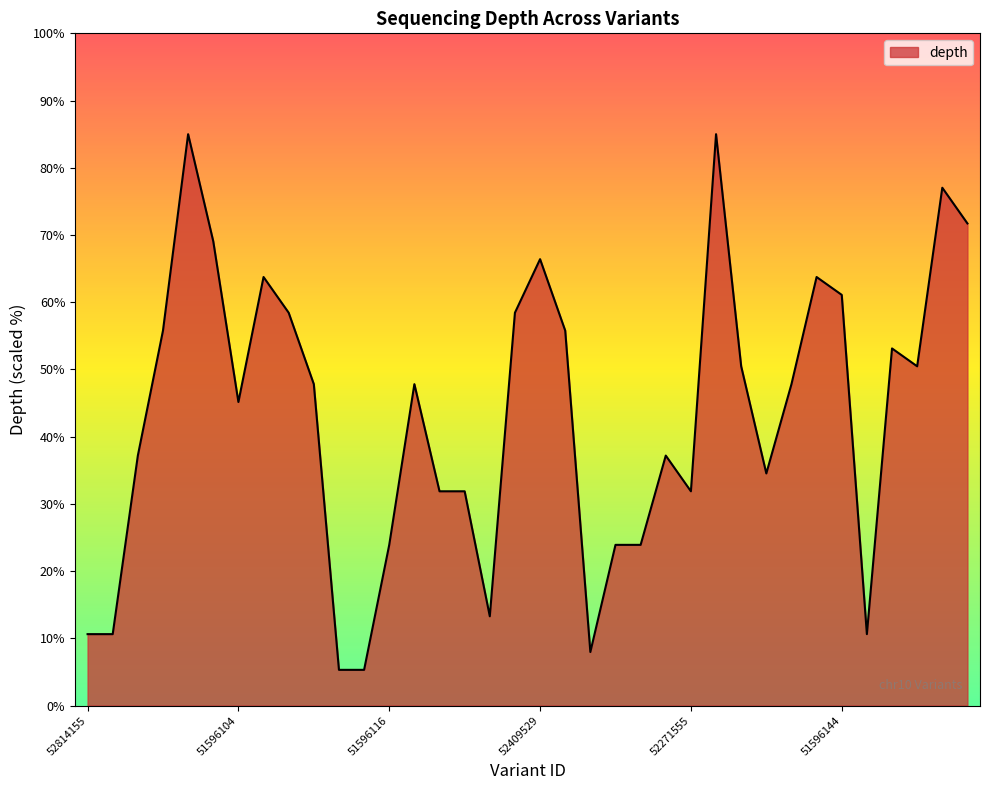

What is the difference between the second highest and second lowest values?

79.7